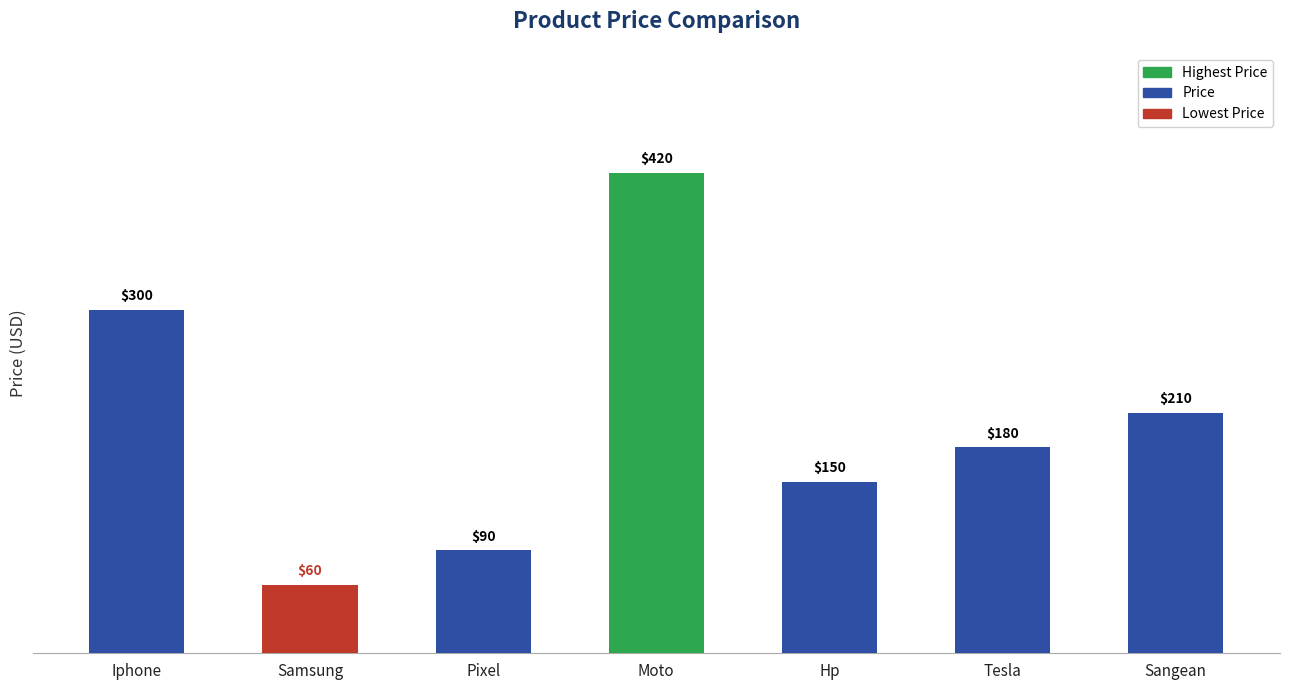

Which has a higher value, Pixel or Tesla?

Tesla